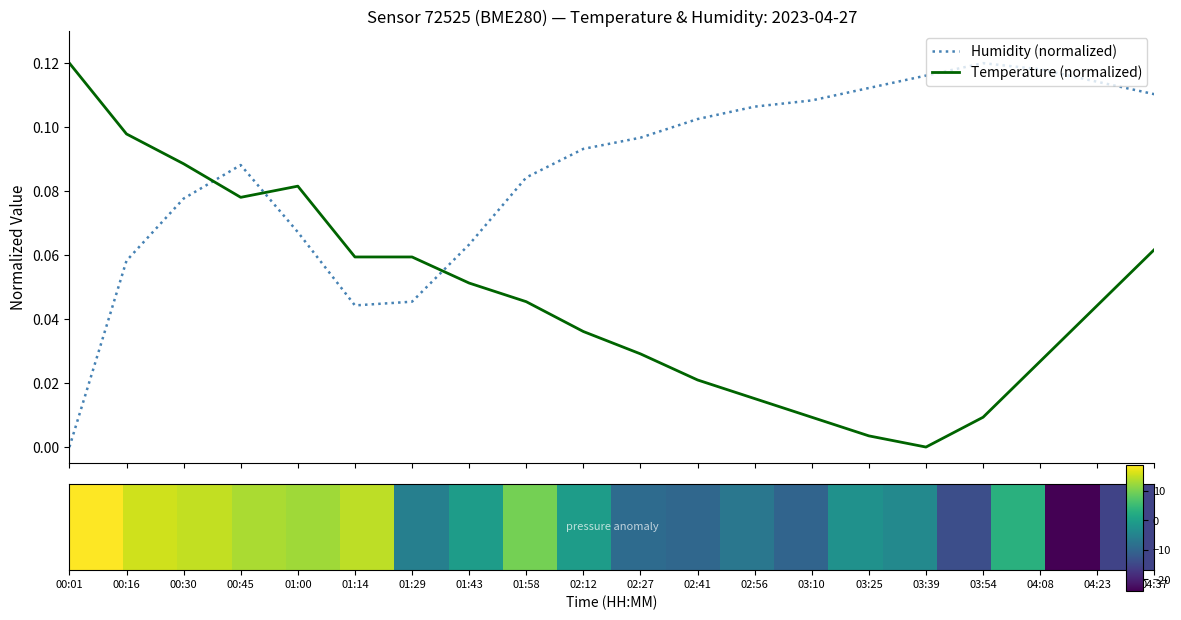

How many series are shown in this chart?

2